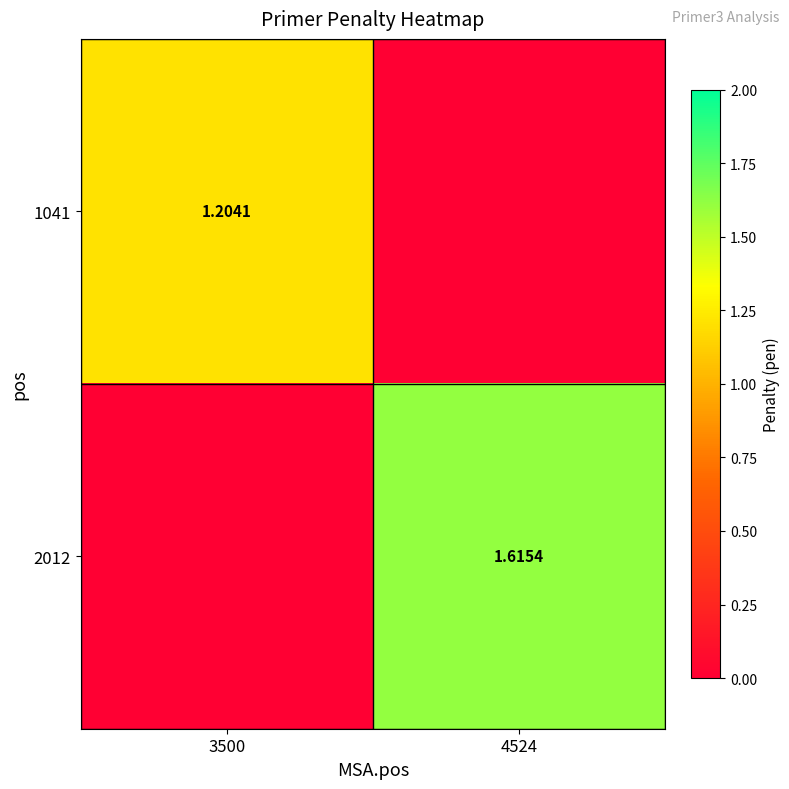

List the labels in order of 1041 value, smallest first.

4524, 3500